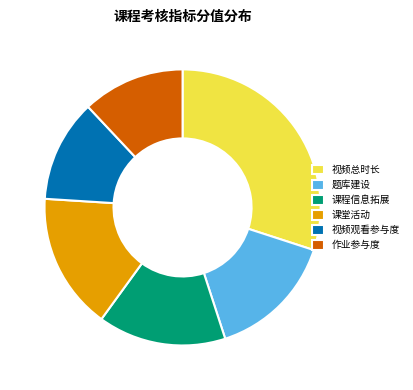

Do 课程信息拓展 and 视频总时长 together represent more than half of the pie?

No